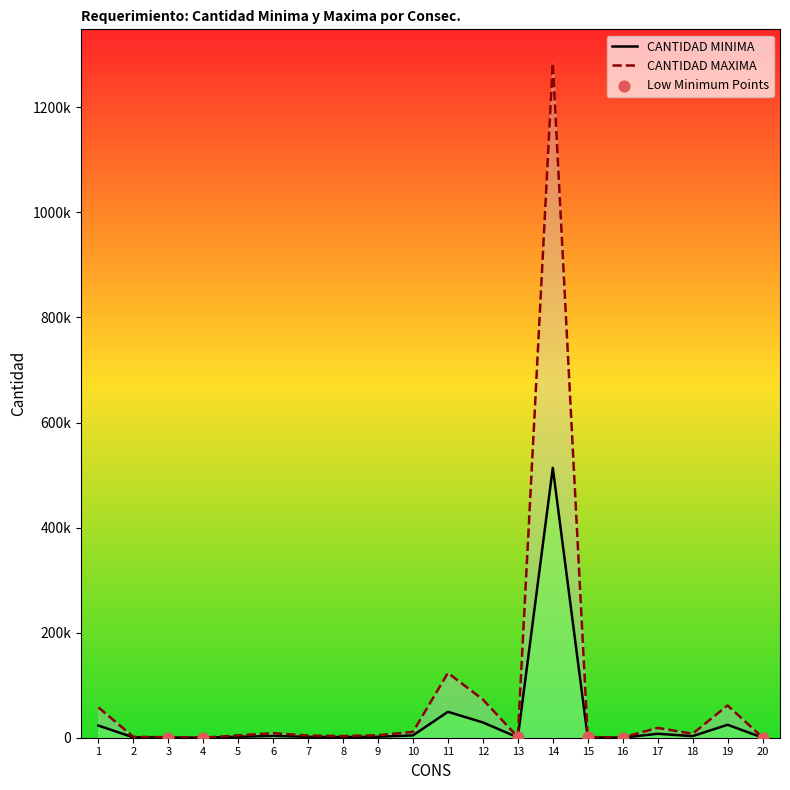

At which category is the sum across all series the highest?

14